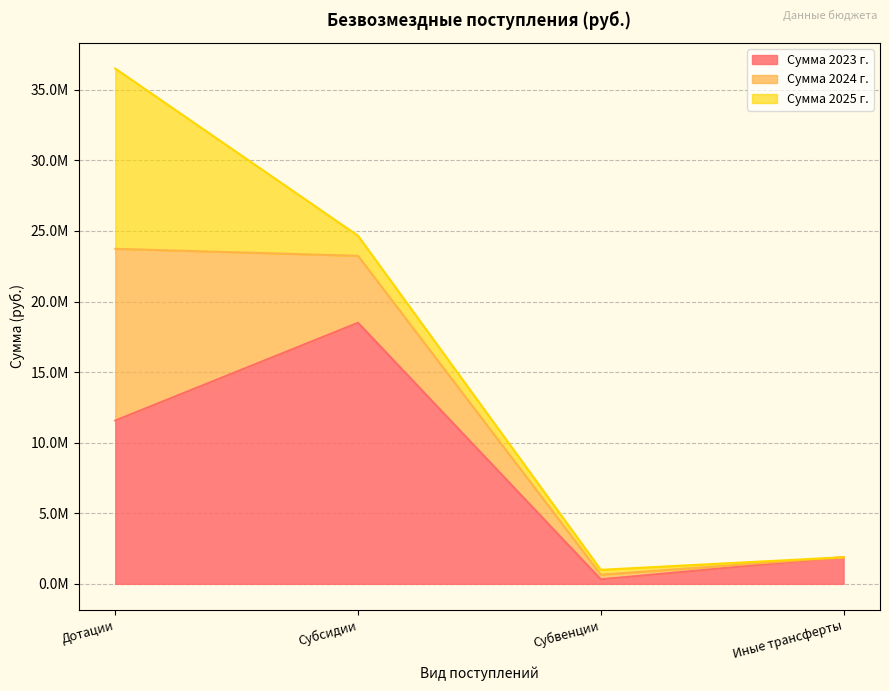

List the series in order of their peak value, highest first.

Сумма 2023 г., Сумма 2025 г., Сумма 2024 г.